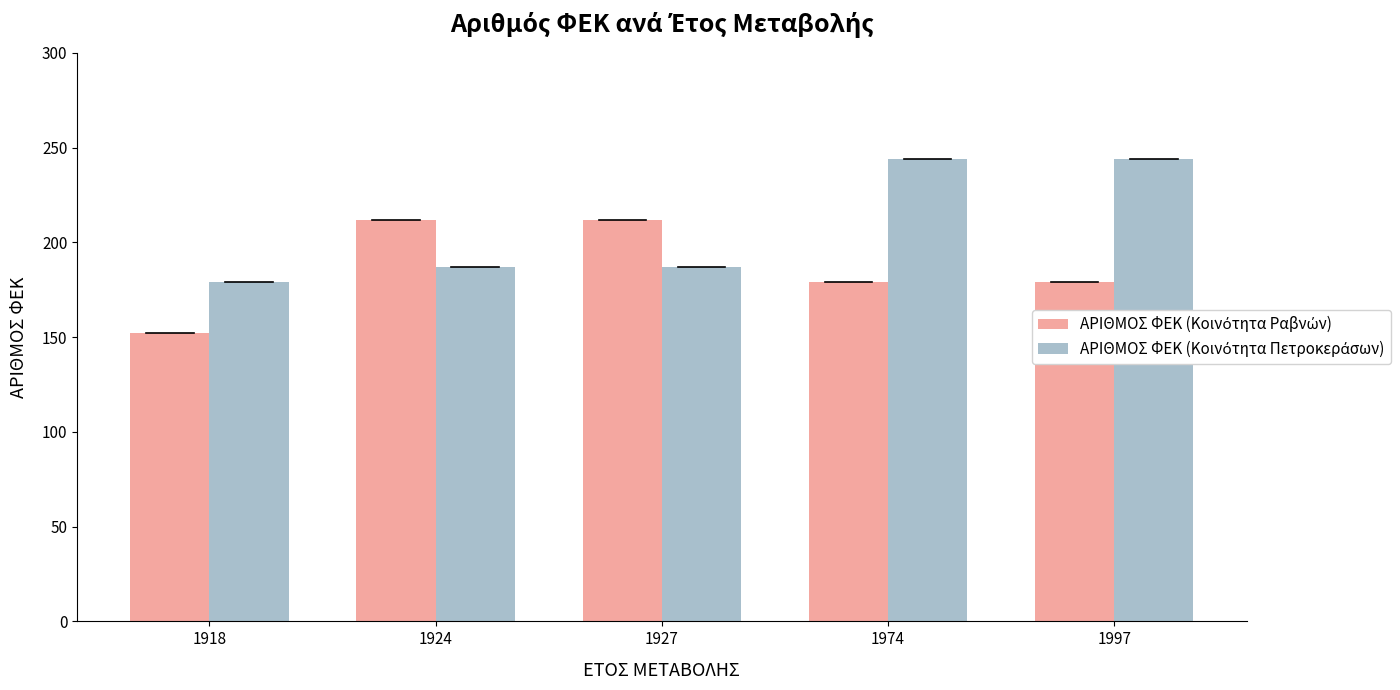

What is the maximum value shown in the chart?

244